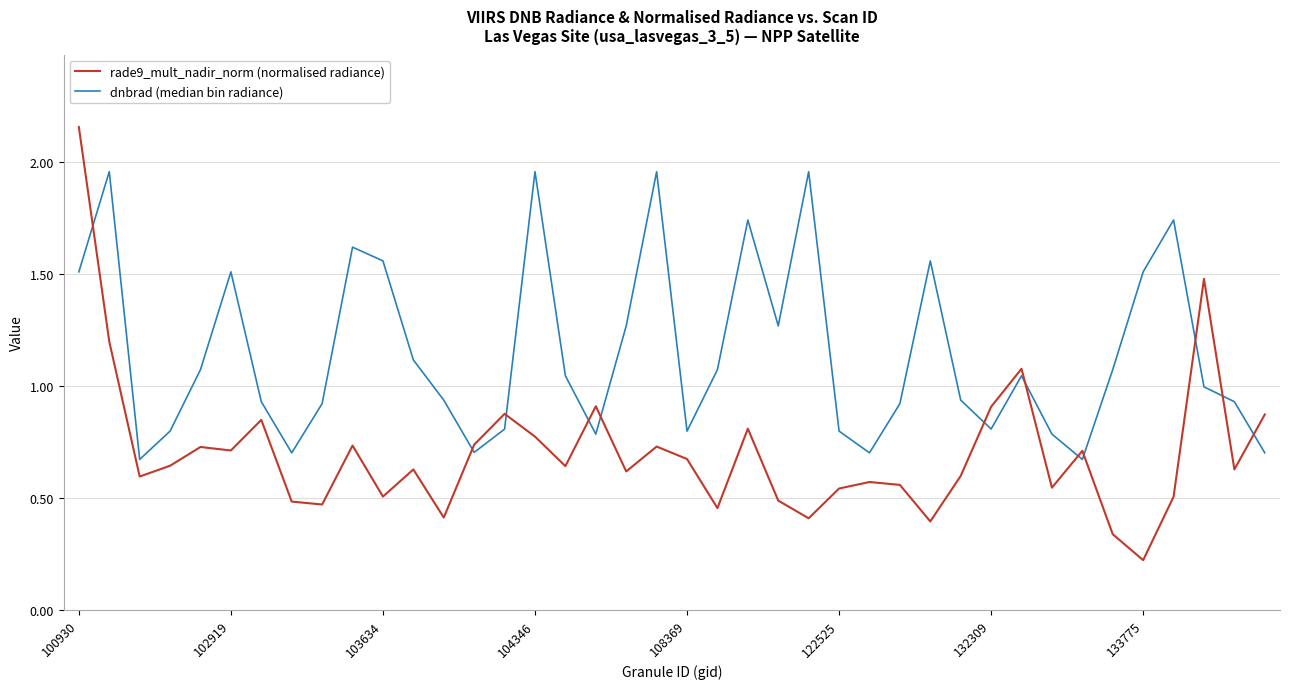

List the series in order of their peak value, highest first.

rade9_mult_nadir_norm (normalised radiance), dnbrad (median bin radiance)